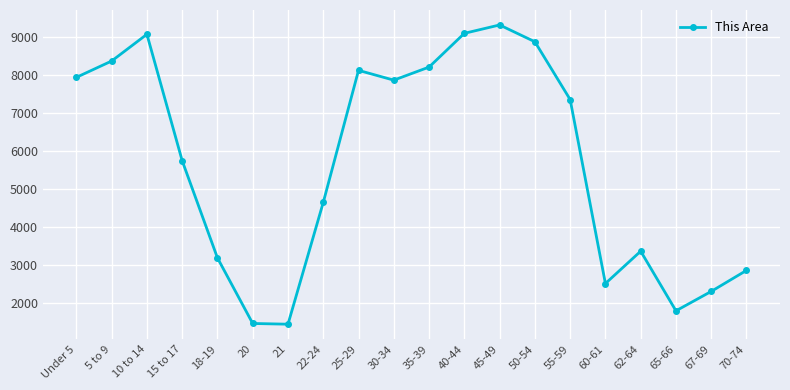

At which category does the data reach its first local peak?

10 to 14